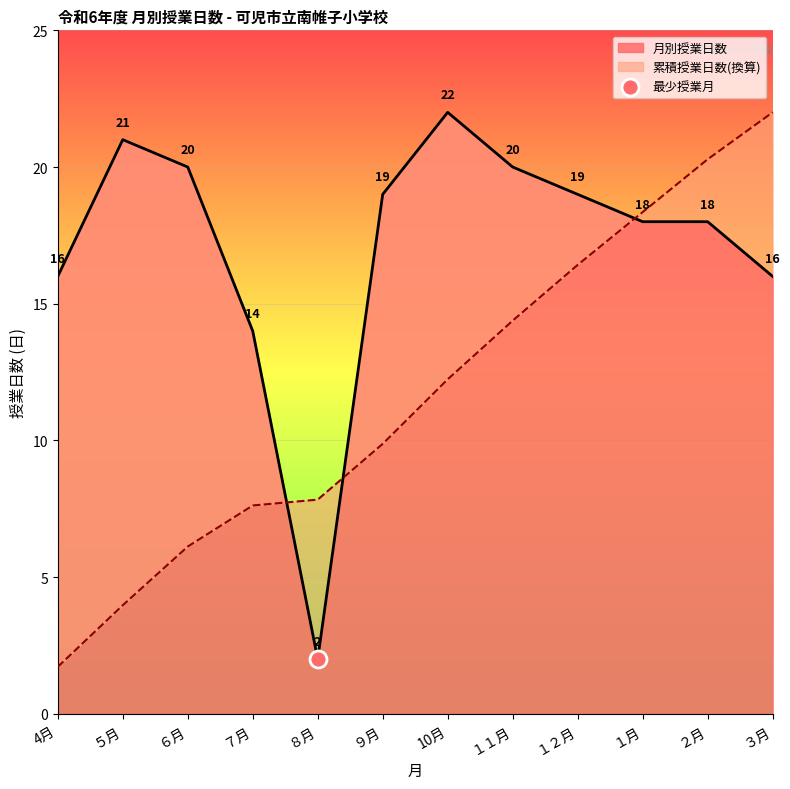

Between １２月 and ７月, which is larger?

１２月